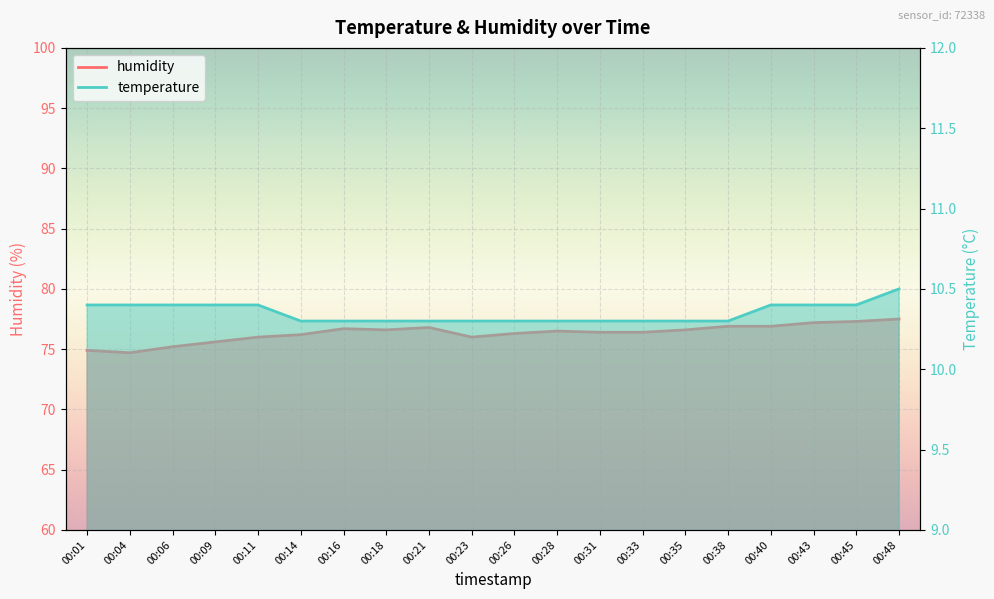

What is the difference between the second highest and second lowest values in the temperature series?

0.1